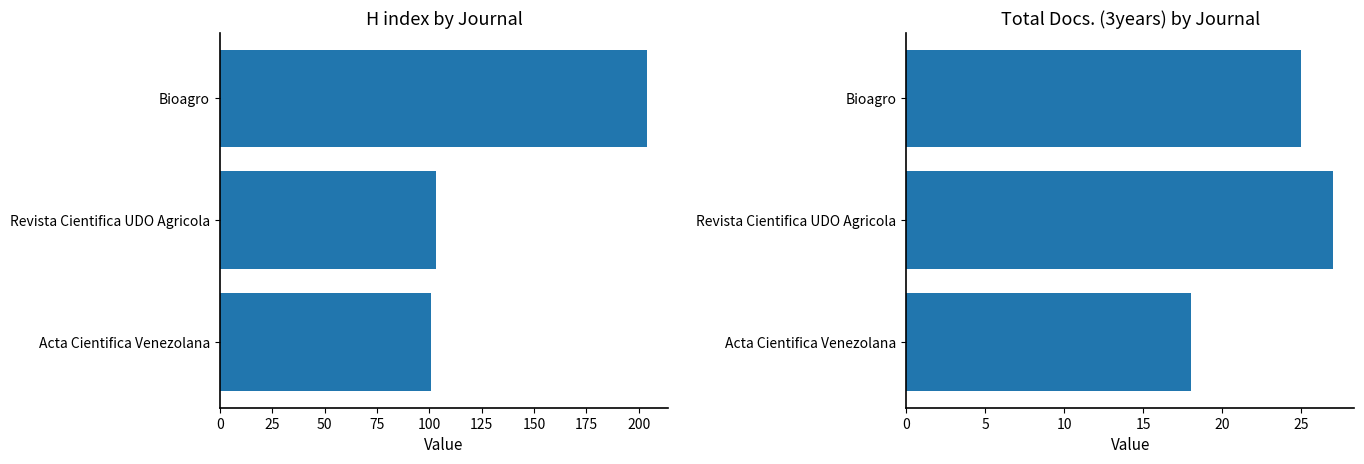

What is the lowest value of the H index series?

101